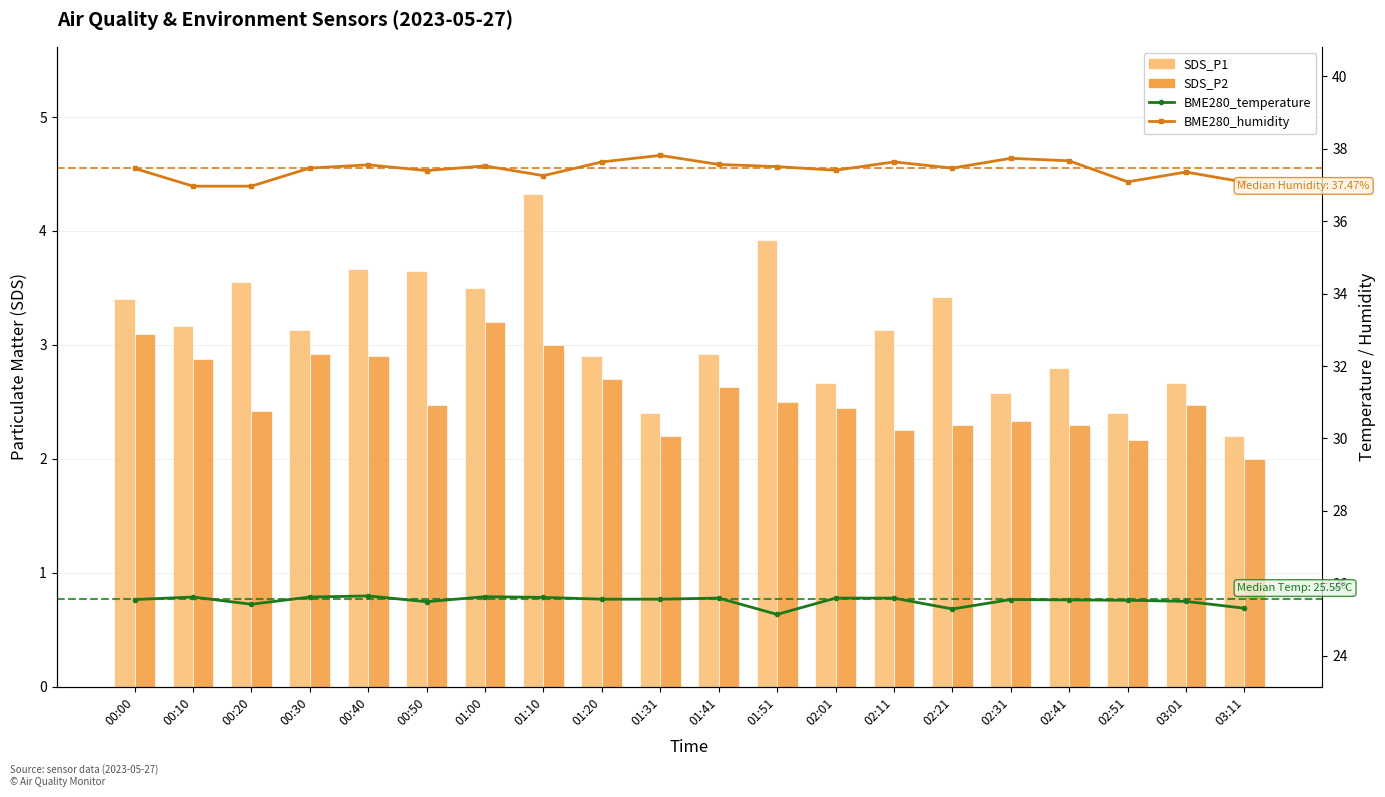

How many values in the BME280_humidity series are below 37?

2